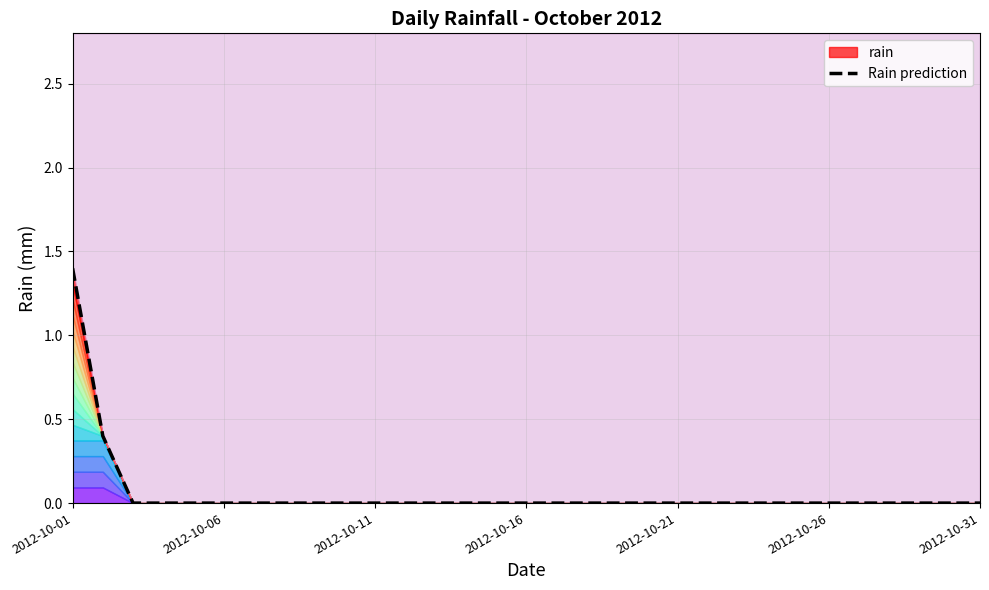

What is the average value?

0.1